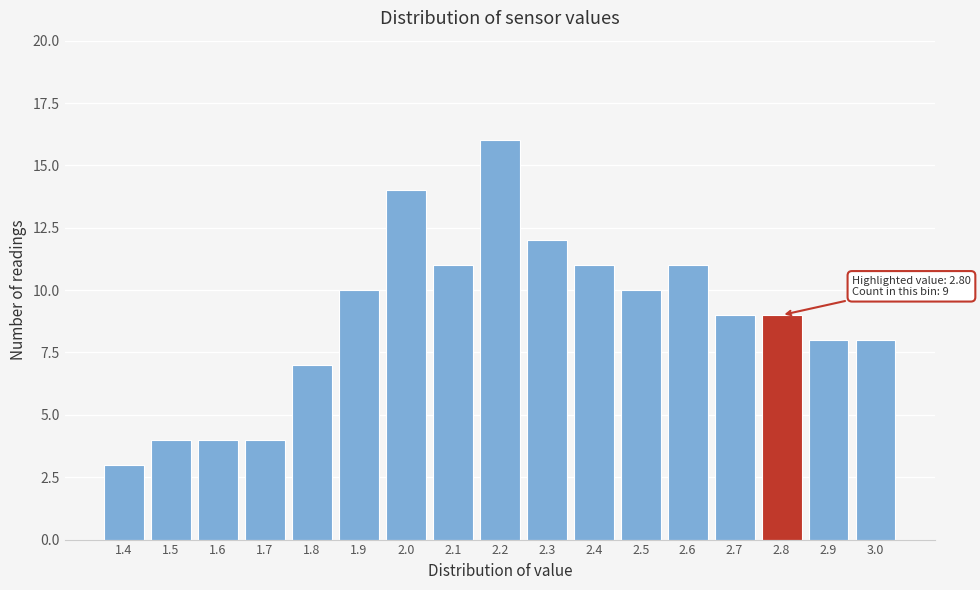

Reading left to right, extract all data points from this chart.

3	4	4	4	7	10	14	11	16	12	11	10	11	9	9	8	8